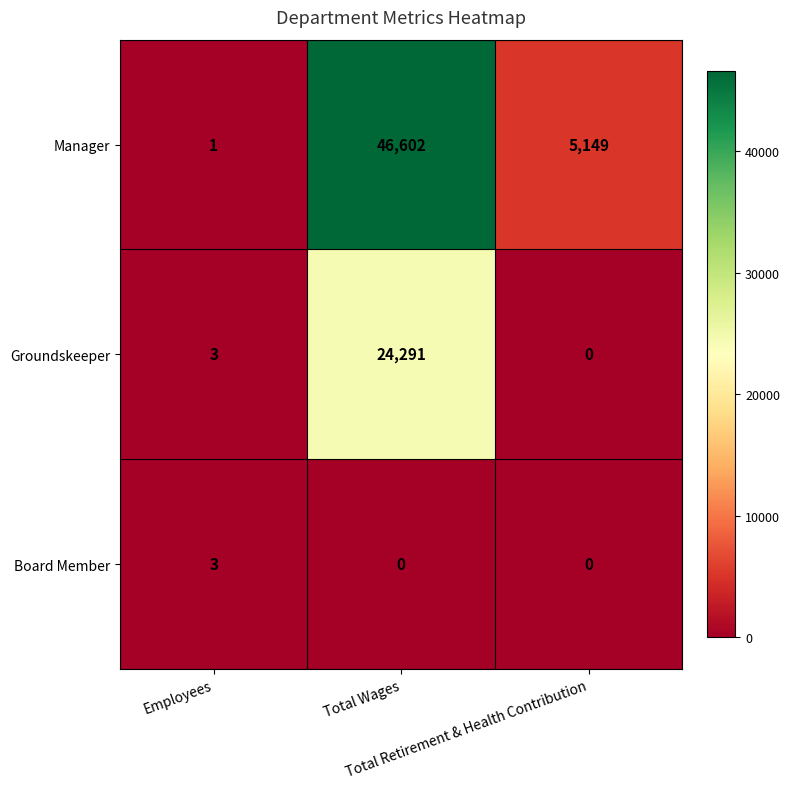

Count the Board Member values in the range 0 to 3.

3